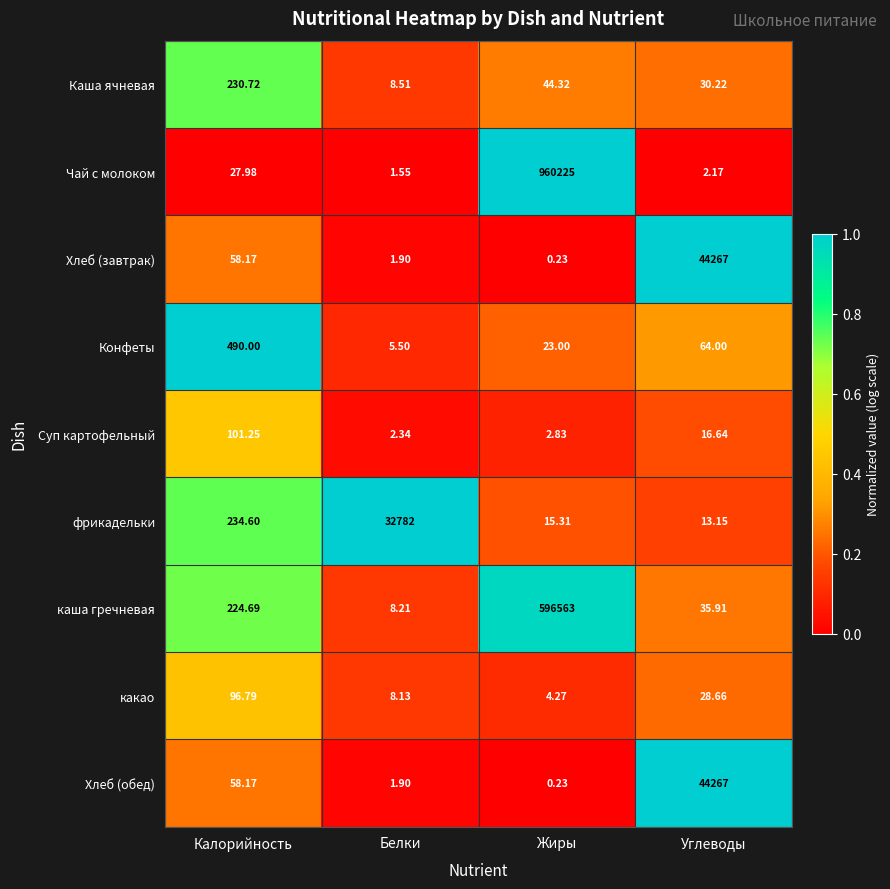

How many data points does each series have?

4